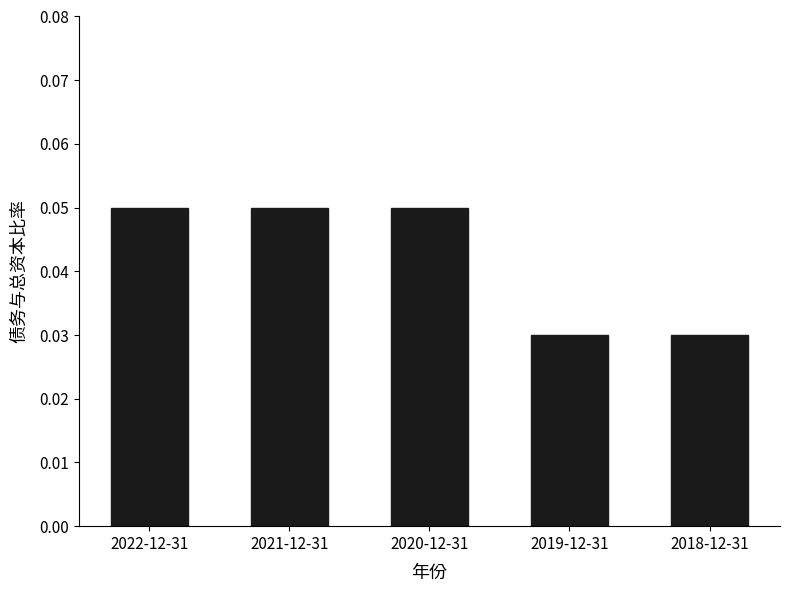

Between 2021-12-31 and 2019-12-31, which is larger?

2021-12-31